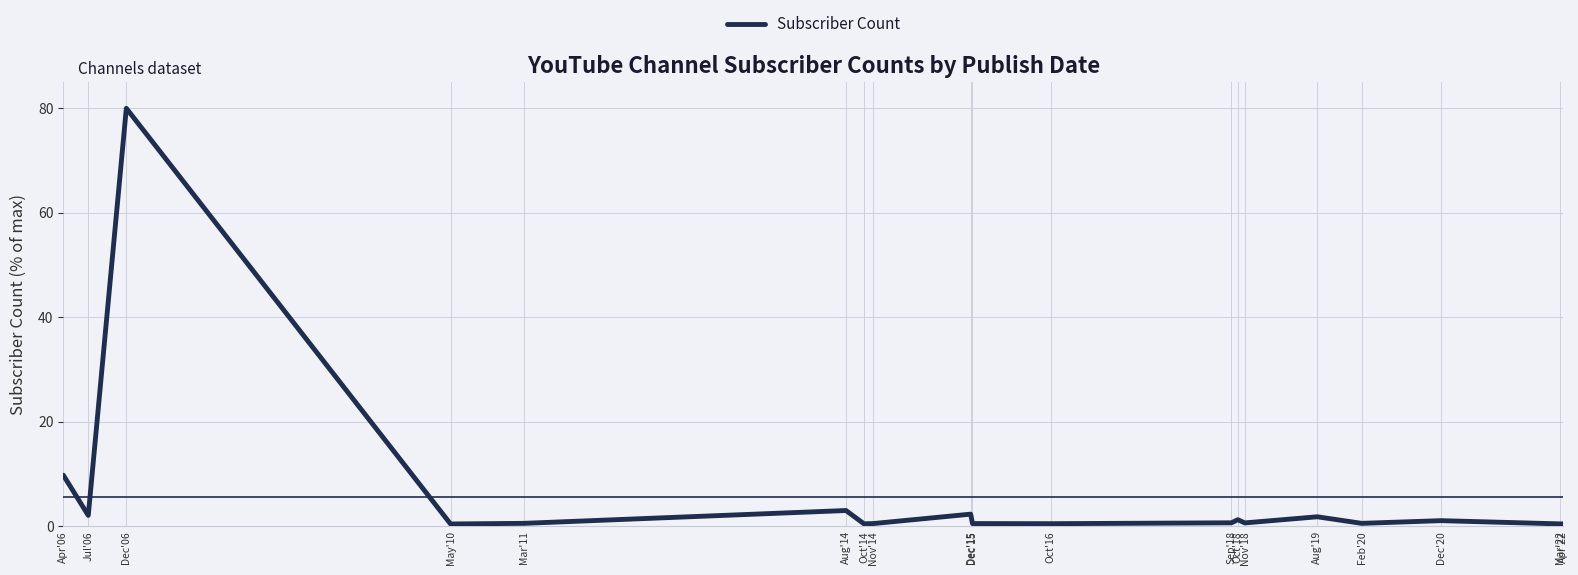

At which label is the value closest to 40?

Apr'06